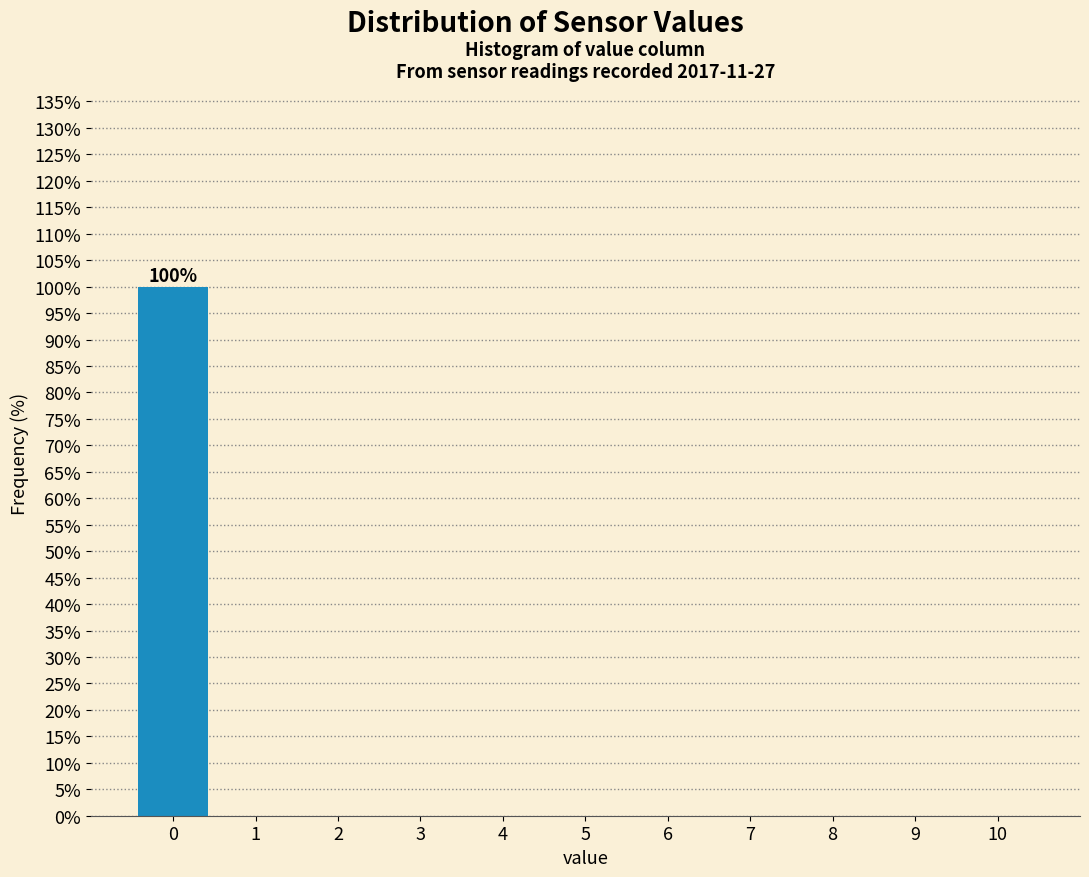

Over which range of the x-axis is the bar tallest?

-0.5 to 0.5